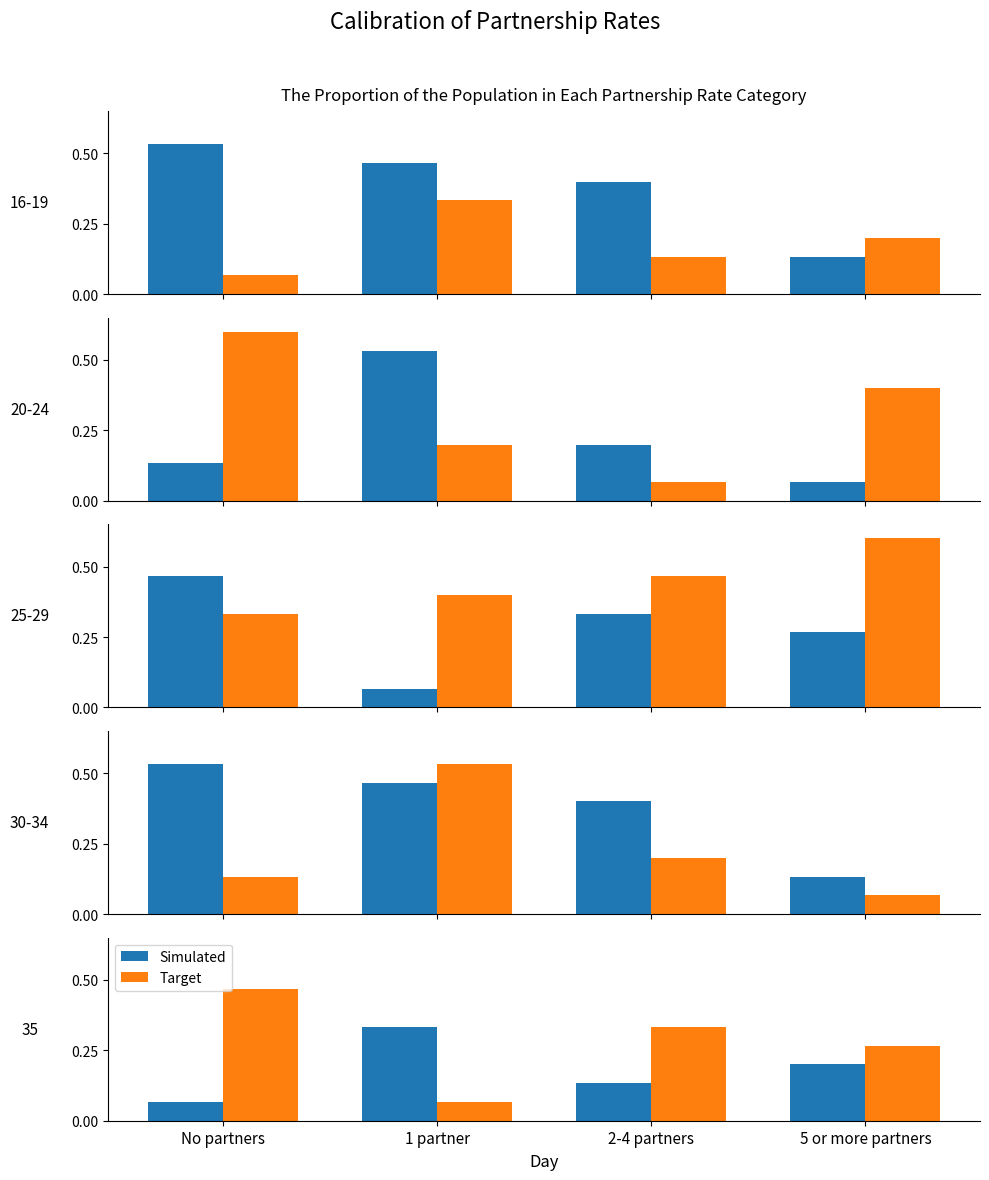

What is the value of the Simulated bar at the 1st from the left?

0.1